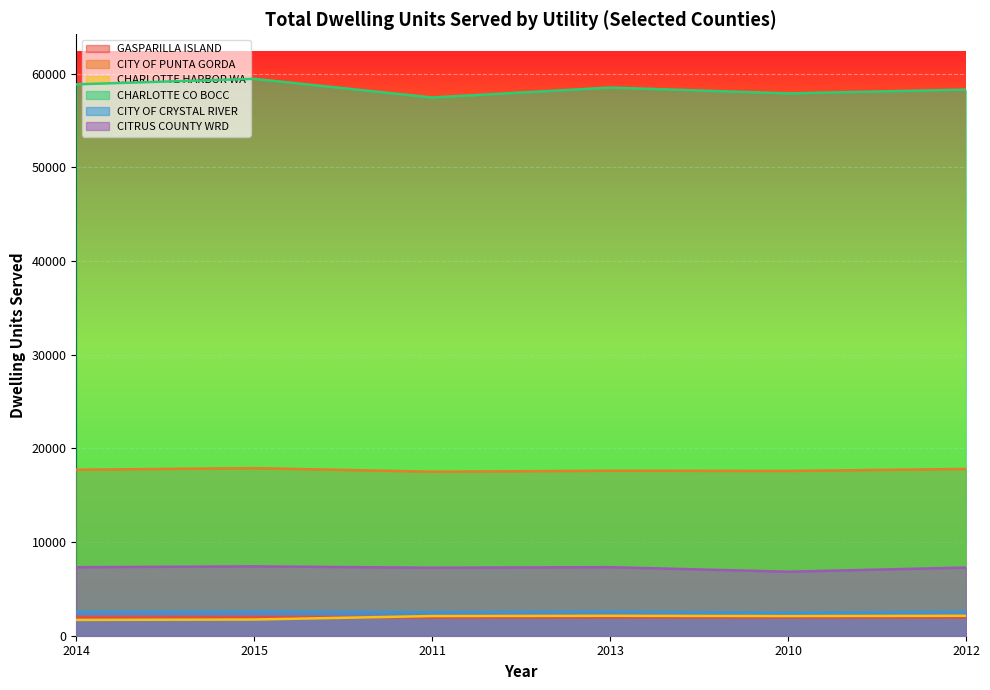

What is the difference between the maximum and minimum values in the GASPARILLA ISLAND series?

27